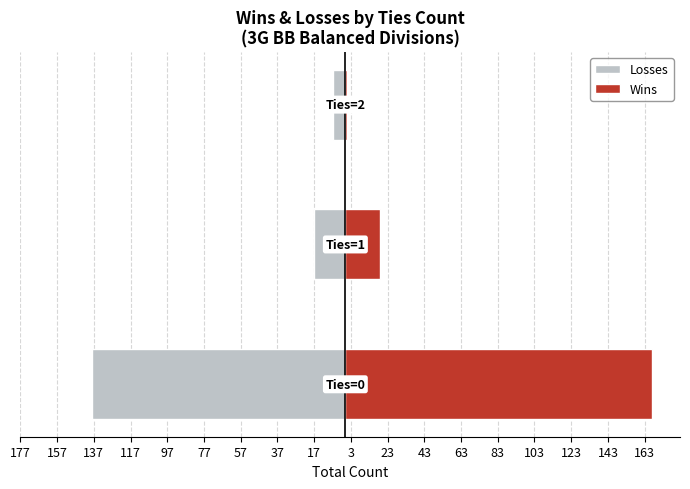

How many groups of bars are there?

3